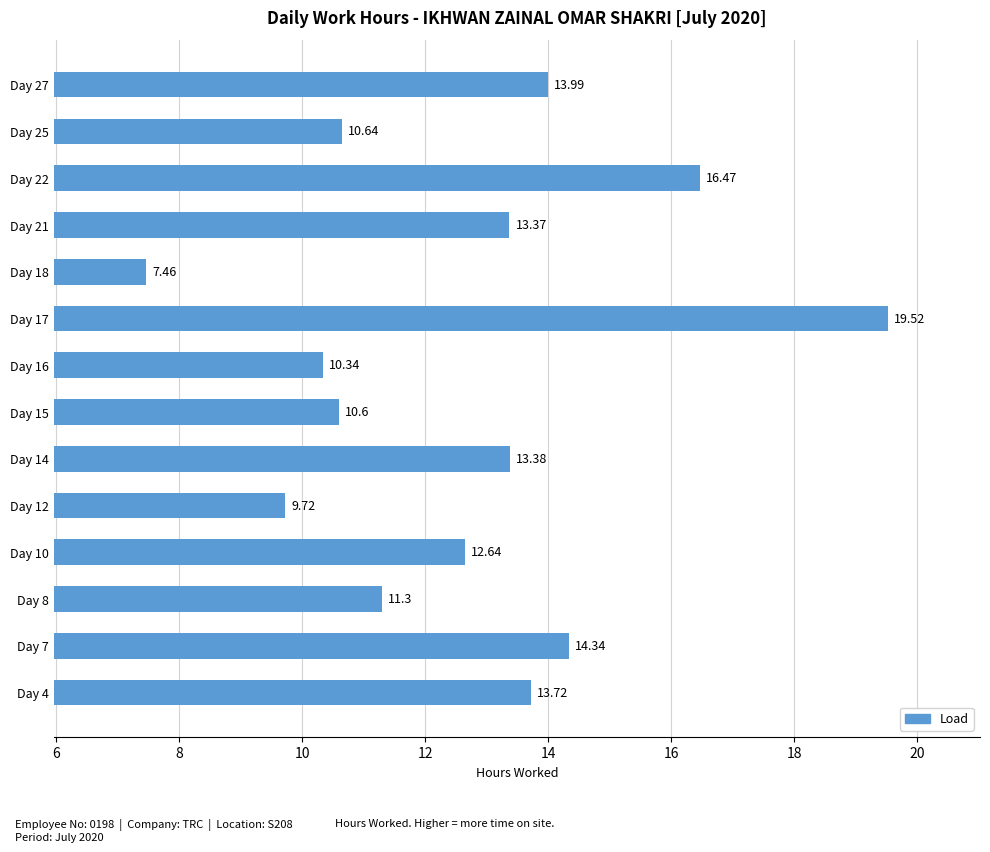

What is the difference between the second highest and minimum values?

9.0